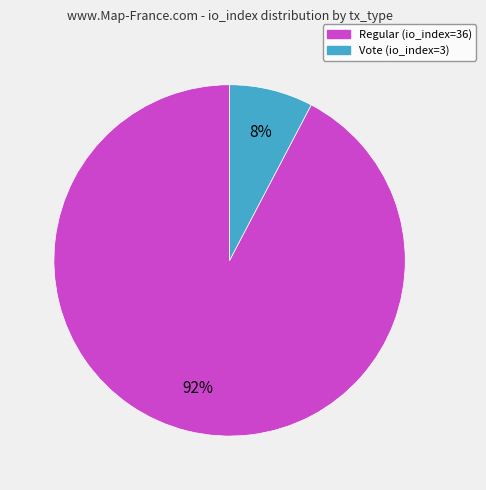

Is there a majority slice in this chart?

Yes